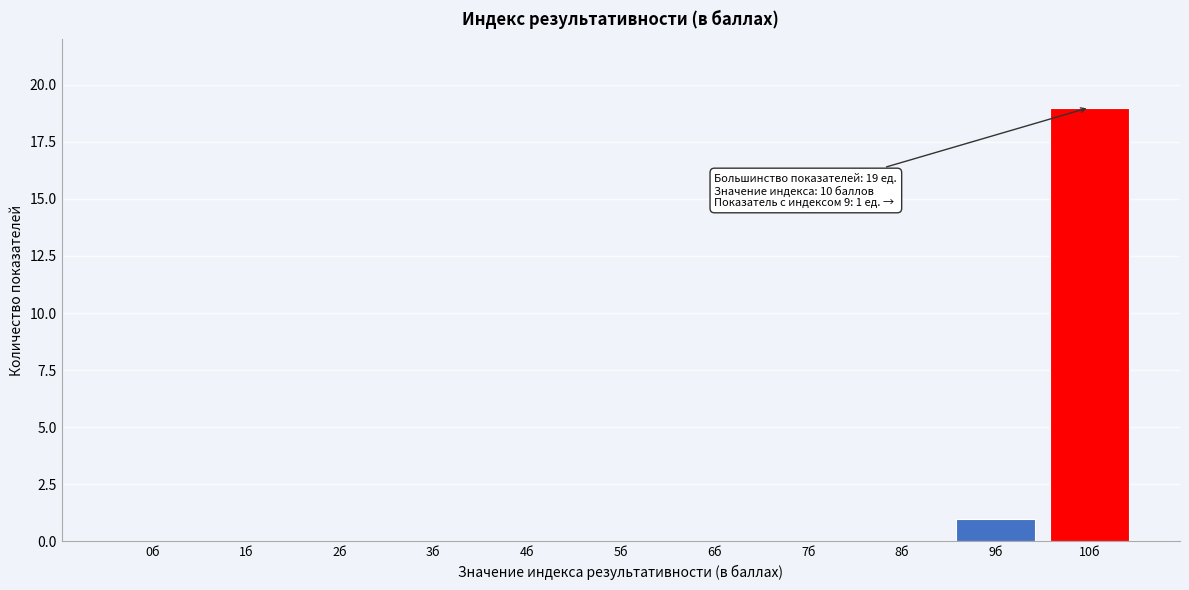

Reading left to right, list all the values displayed in this chart.

0б=0	1б=0	2б=0	3б=0	4б=0	5б=0	6б=0	7б=0	8б=0	9б=1	10б=19